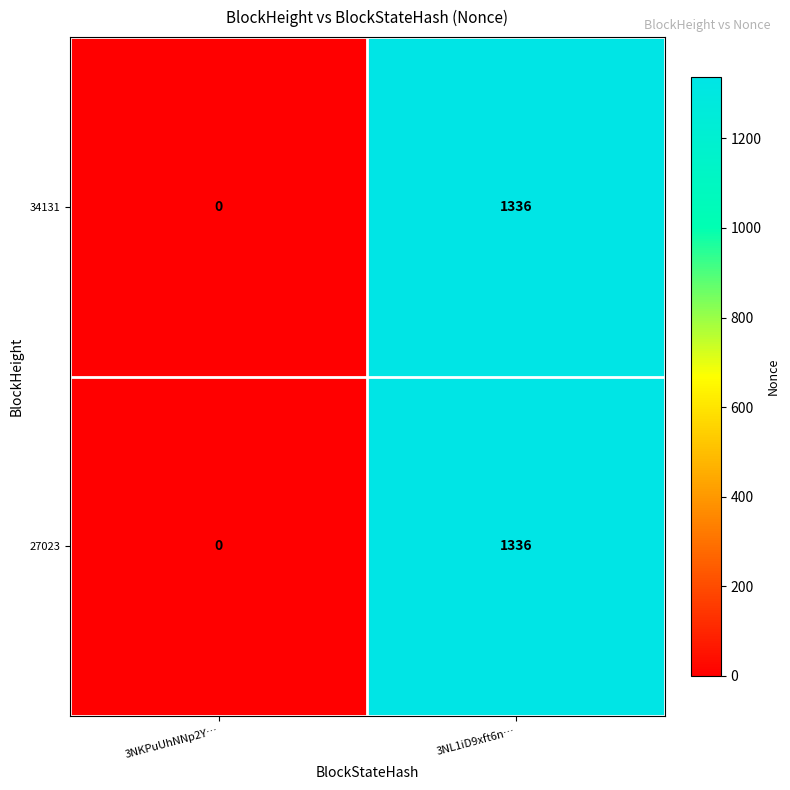

What is the sum of the 27023 values at 3NL1iD9xft6n… and 3NKPuUhNNp2Y…?

1336